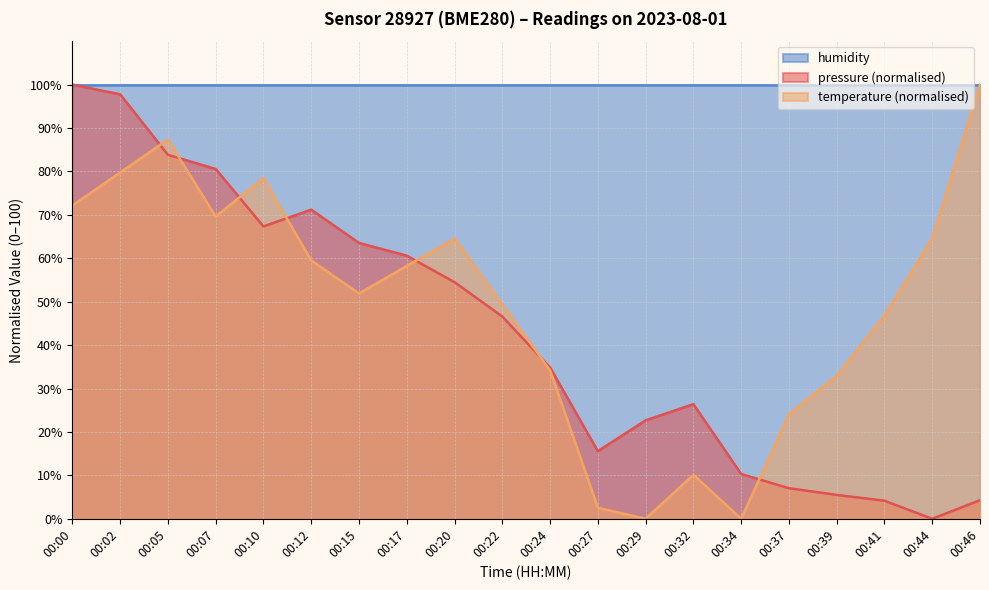

At which category does pressure reach its first local peak?

00:12